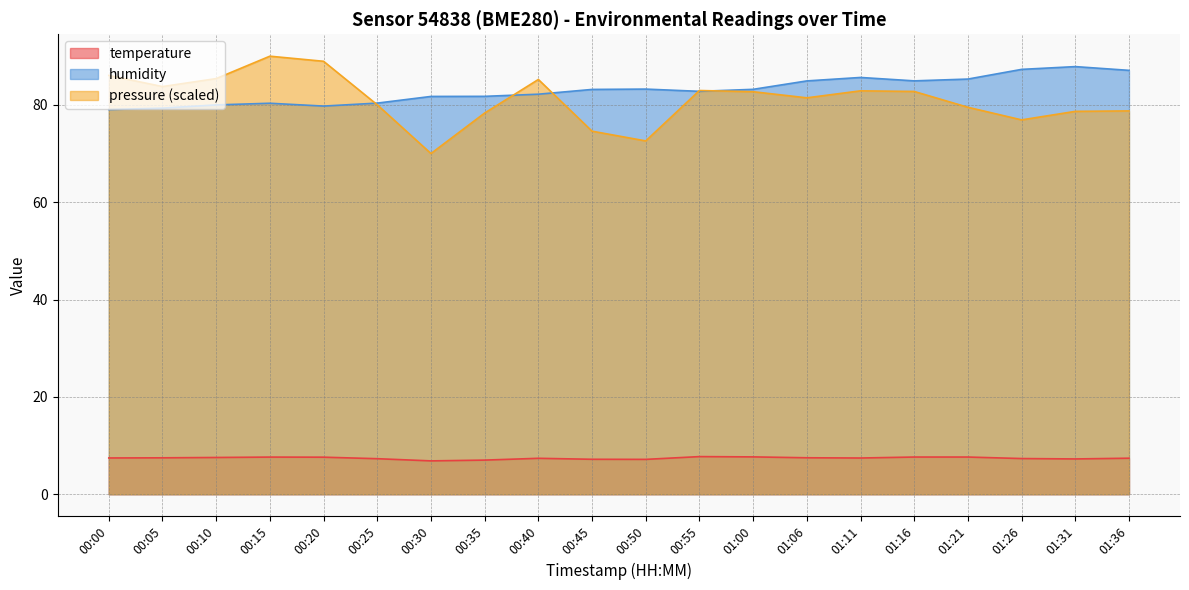

Between 00:25 and 01:31, which series saw the biggest shift?

humidity